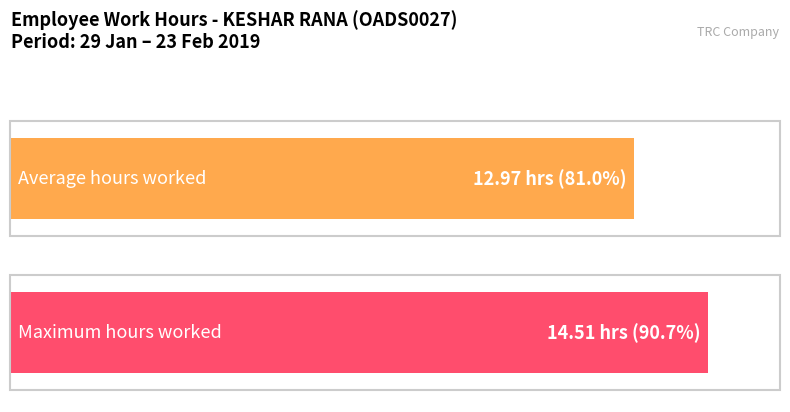

Where is the data nearest to the value 11?

1